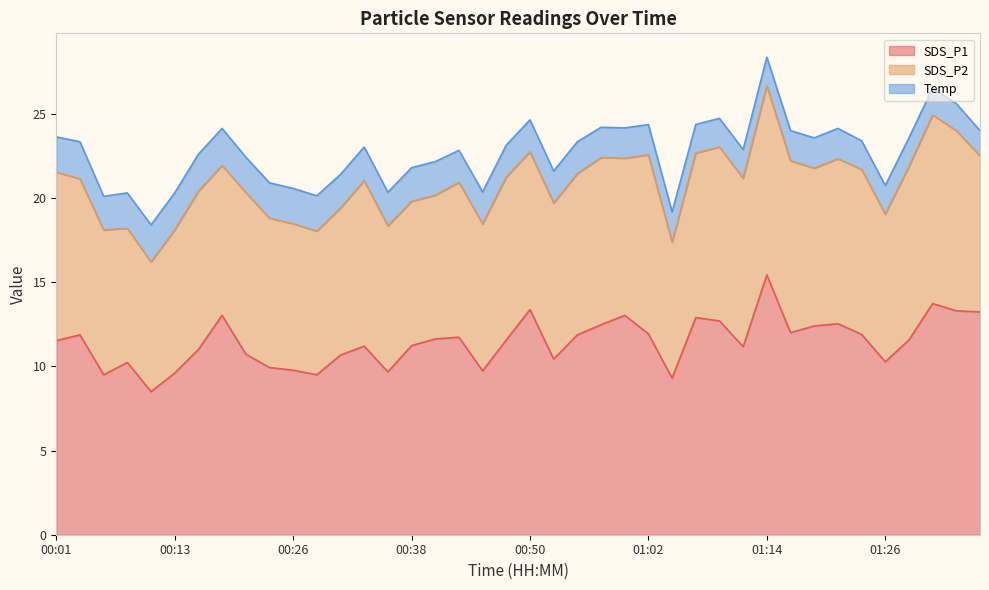

Which series has the largest total across all categories?

SDS_P1